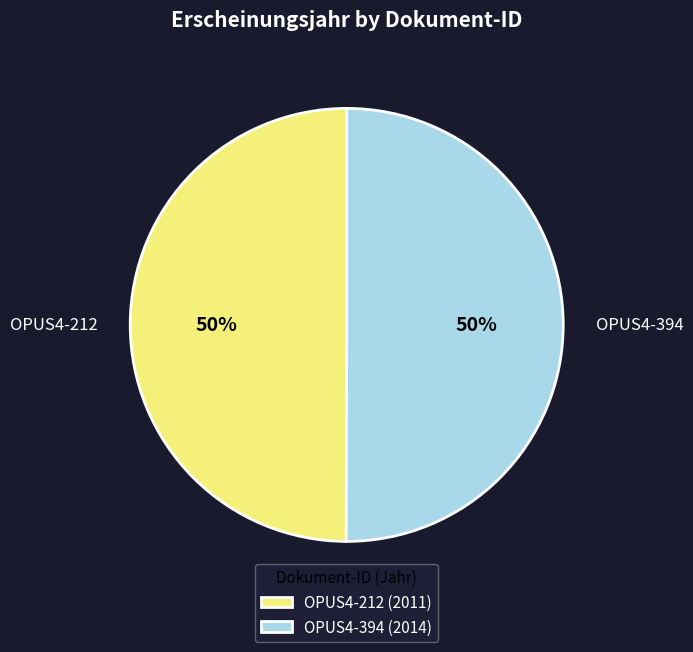

To the nearest percent, what percentage of the pie is OPUS4-212?

50%